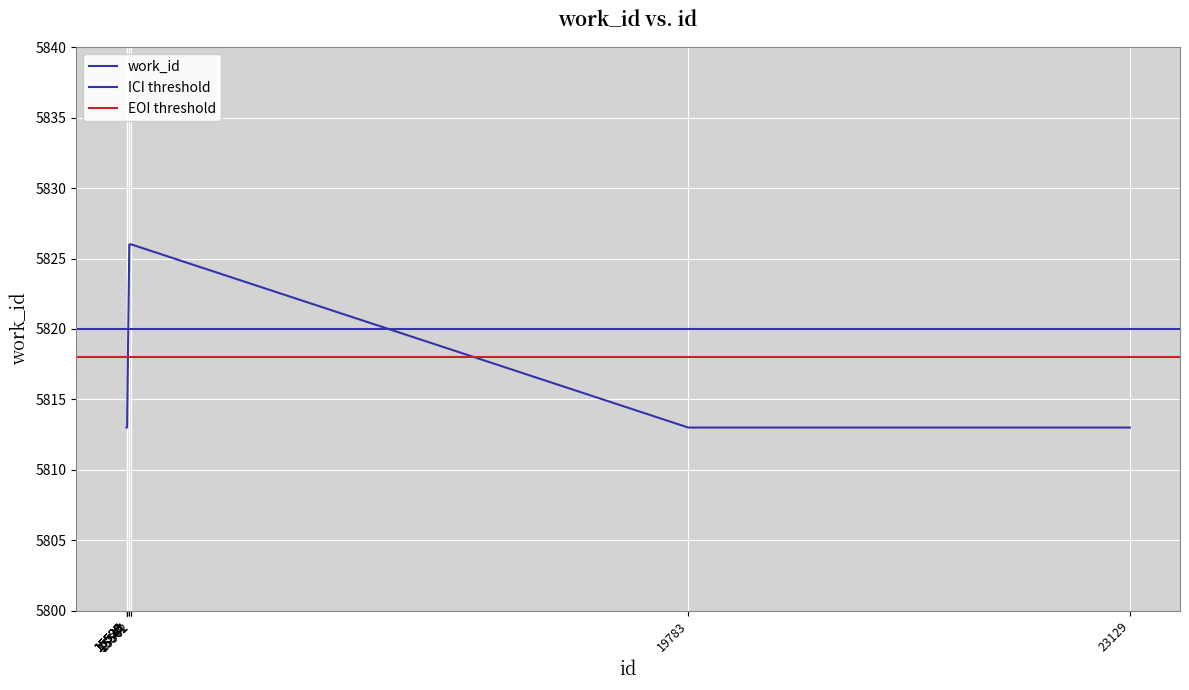

How many data points are above 5813?

3